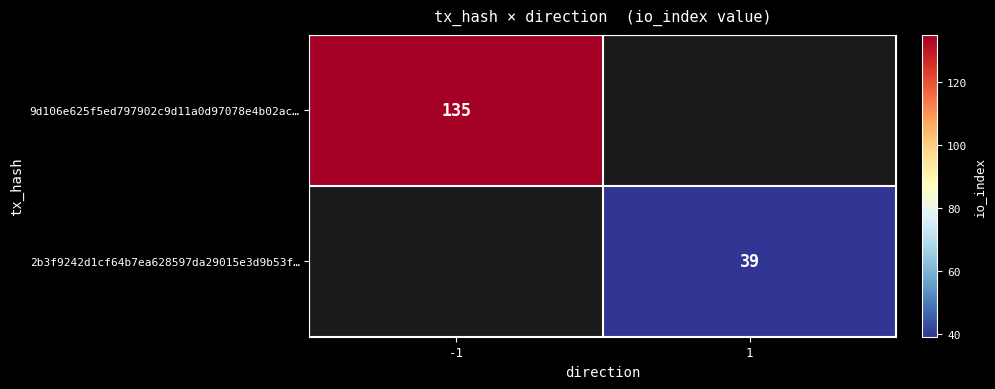

The value of 9d106e625f5ed797902c9d11a0d97078e4b02ac… at -1 is 135. True or false?

True